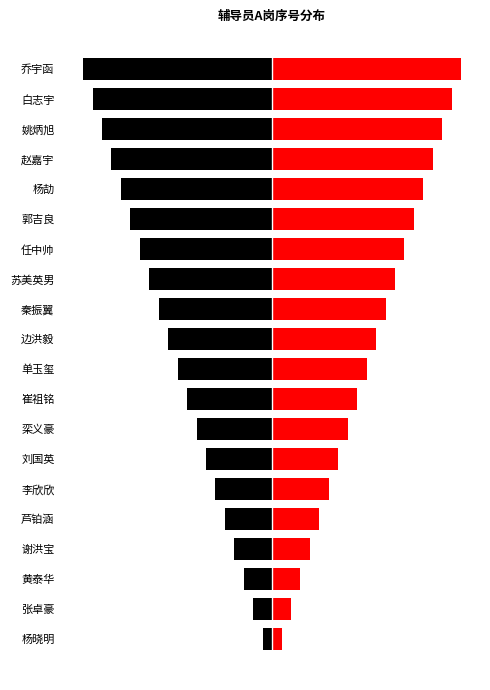

Which series has the largest total across all categories?

辅导员A岗(右)